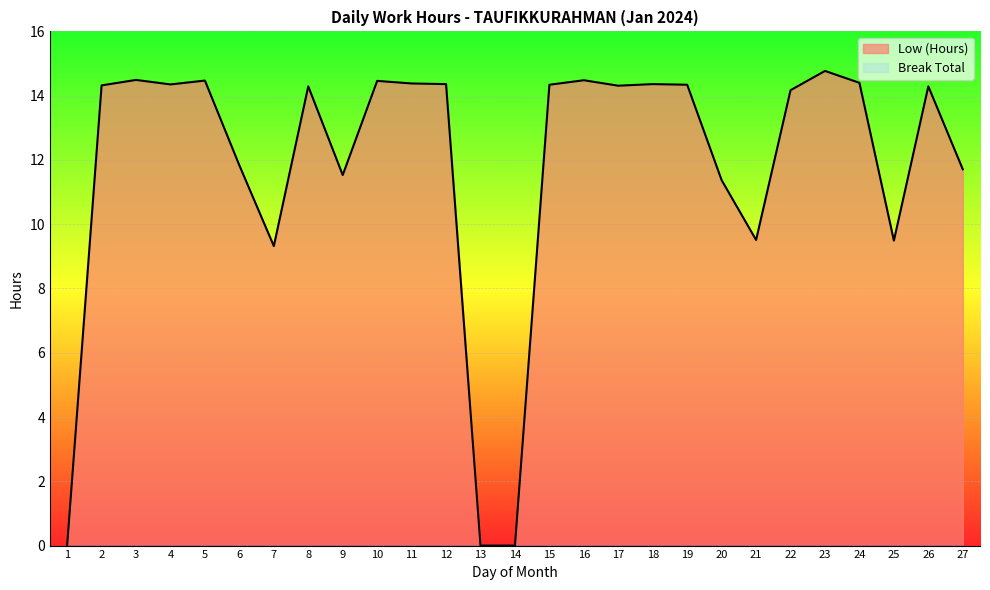

At which category does the data reach its first local peak?

3